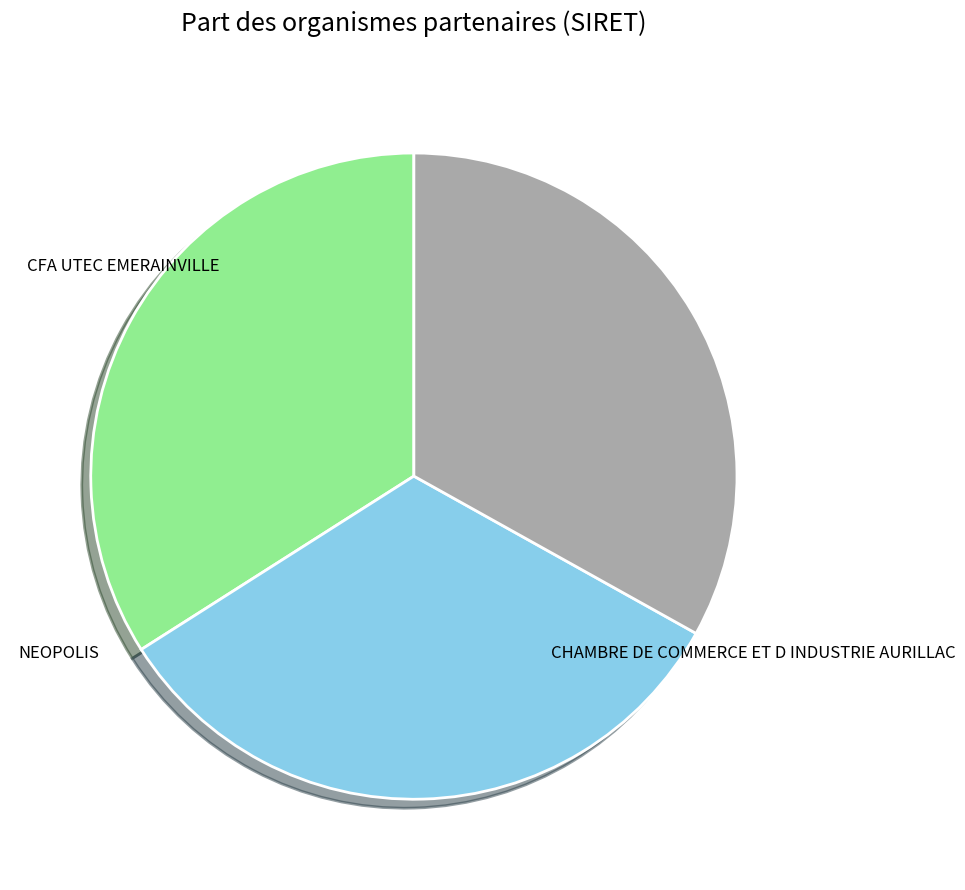

Does any single category account for the majority?

No